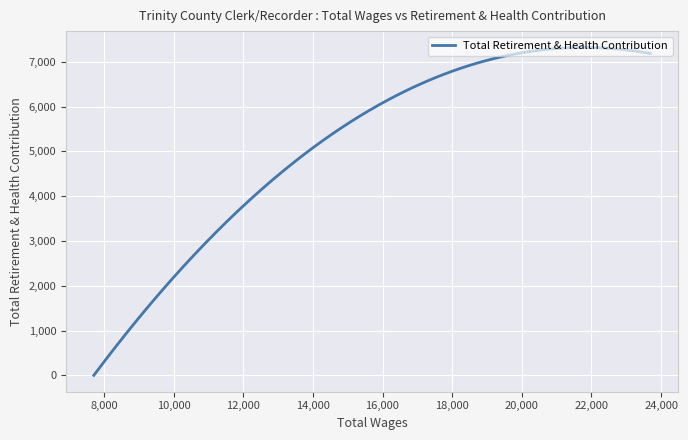

What is the difference between the maximum and minimum values?

7322.1